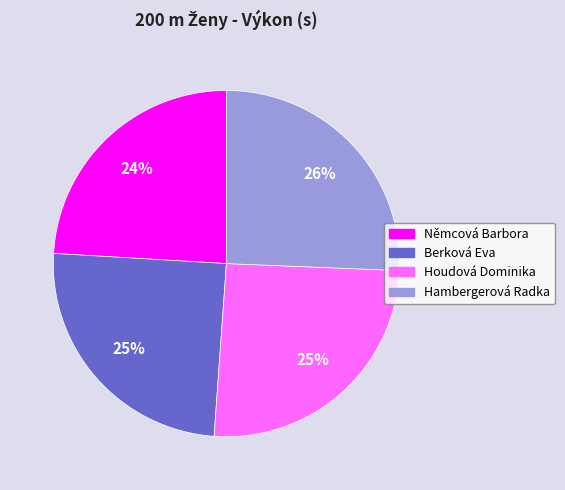

Which slice is the smallest?

Němcová Barbora